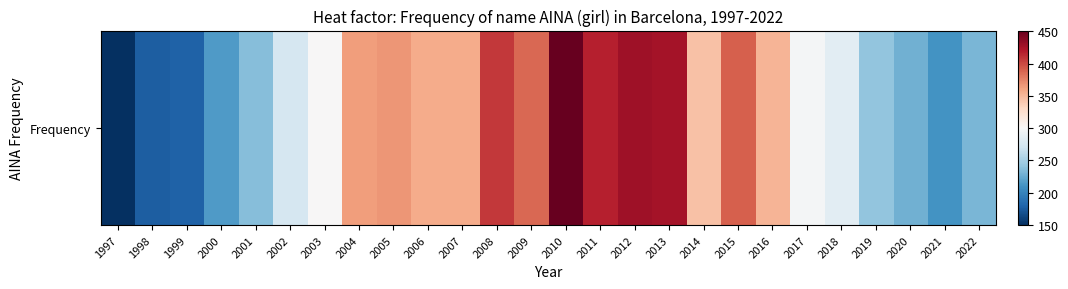

Which label corresponds to the largest value in the chart?

2010